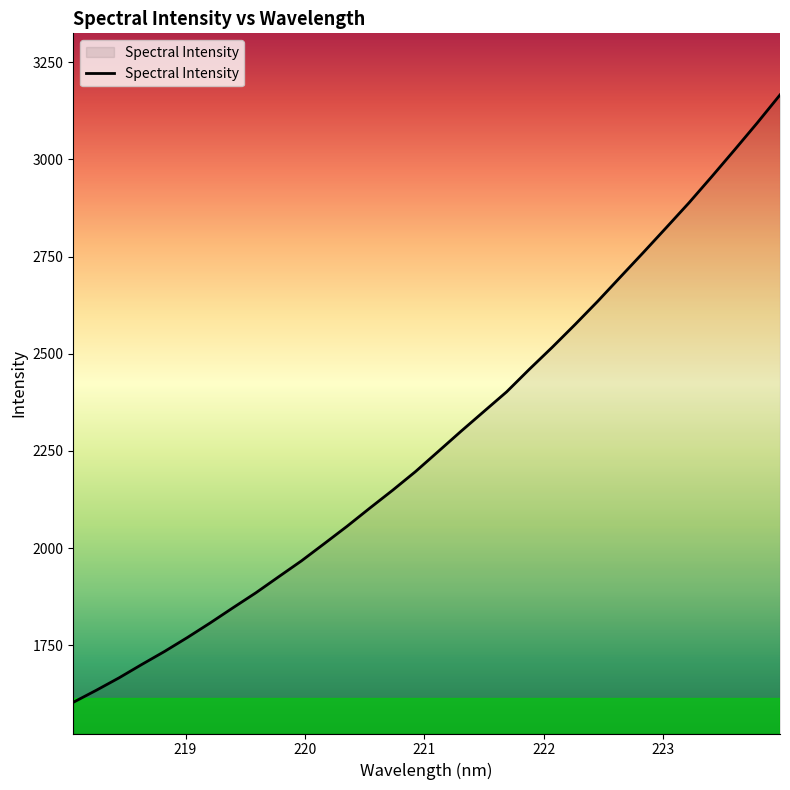

What is the greatest value displayed?

3165.6